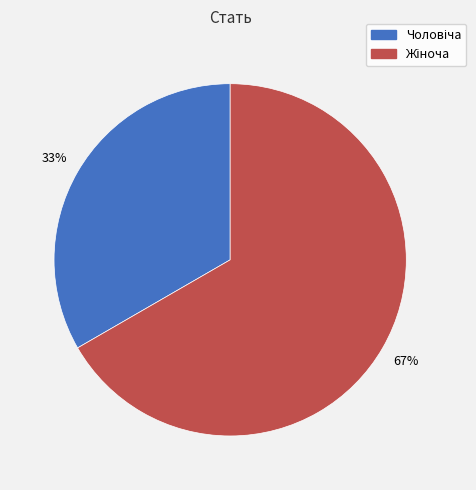

To the nearest percent, what is the average slice percentage?

50%